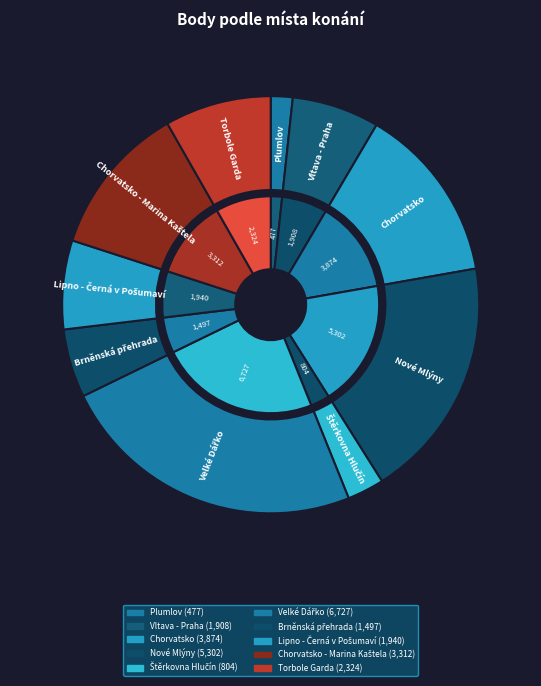

What percentage do Štěrkovna Hlučín and Torbole Garda together represent?

11.1%